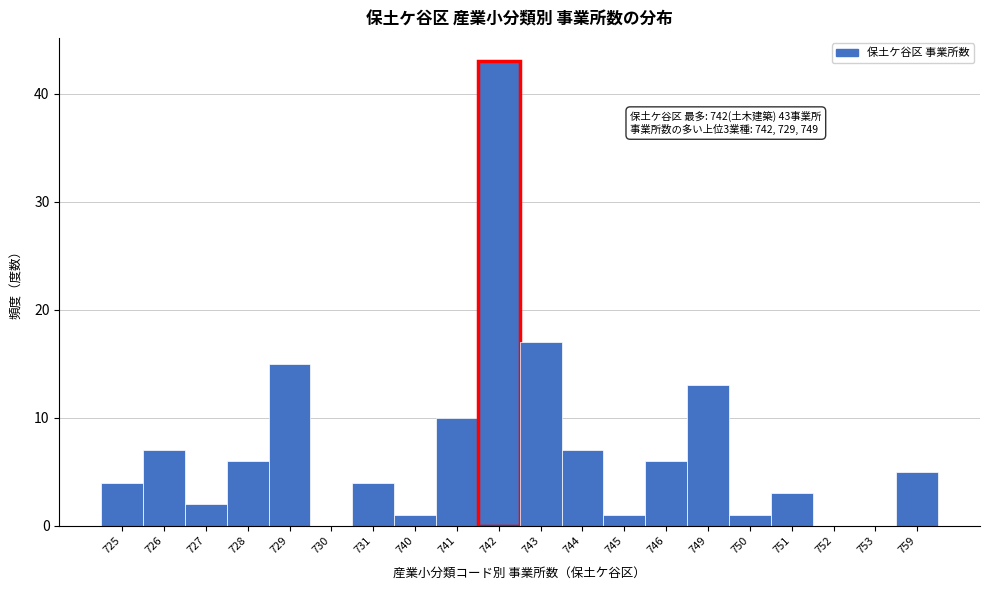

Reading left to right, extract all data points from this chart.

725=4	726=7	727=2	728=6	729=15	730=0	731=4	740=1	741=10	742=43	743=17	744=7	745=1	746=6	749=13	750=1	751=3	752=0	753=0	759=5